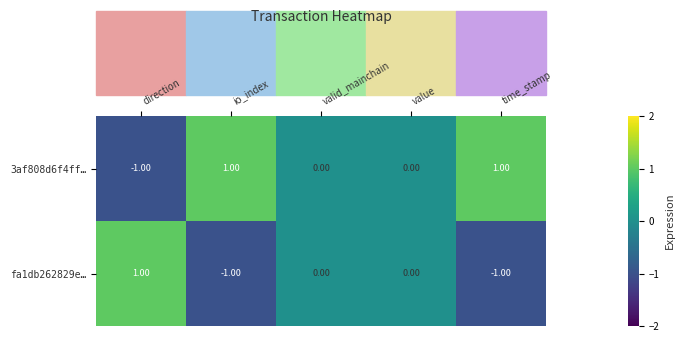

At which label does 3af808d6f4ff… reach its minimum?

direction